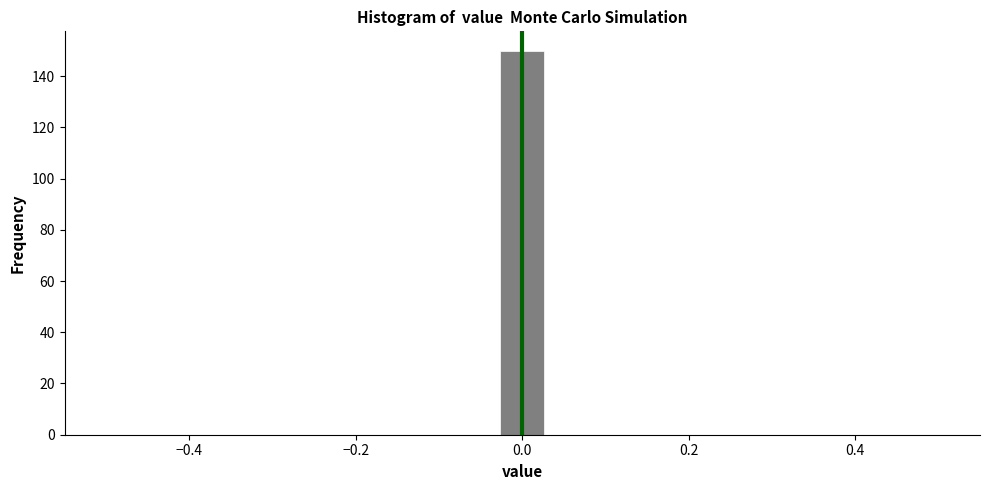

Around what value on the x-axis is the tallest bar? Give the approximate position of its centre, as read against the axis.

0.00